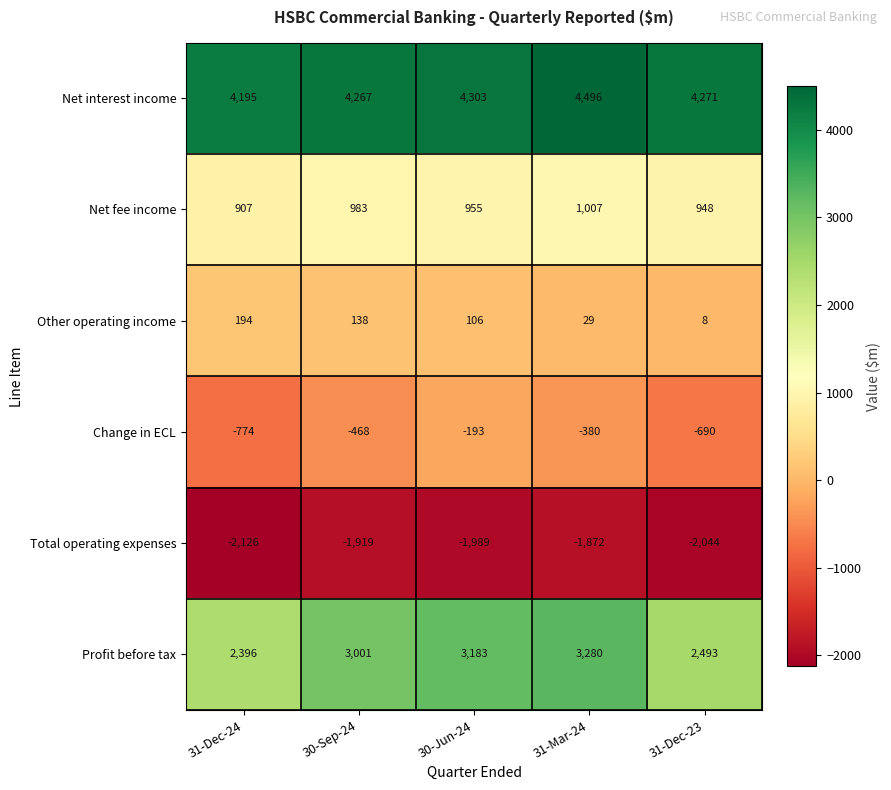

What is the maximum value for Net fee income?

1007